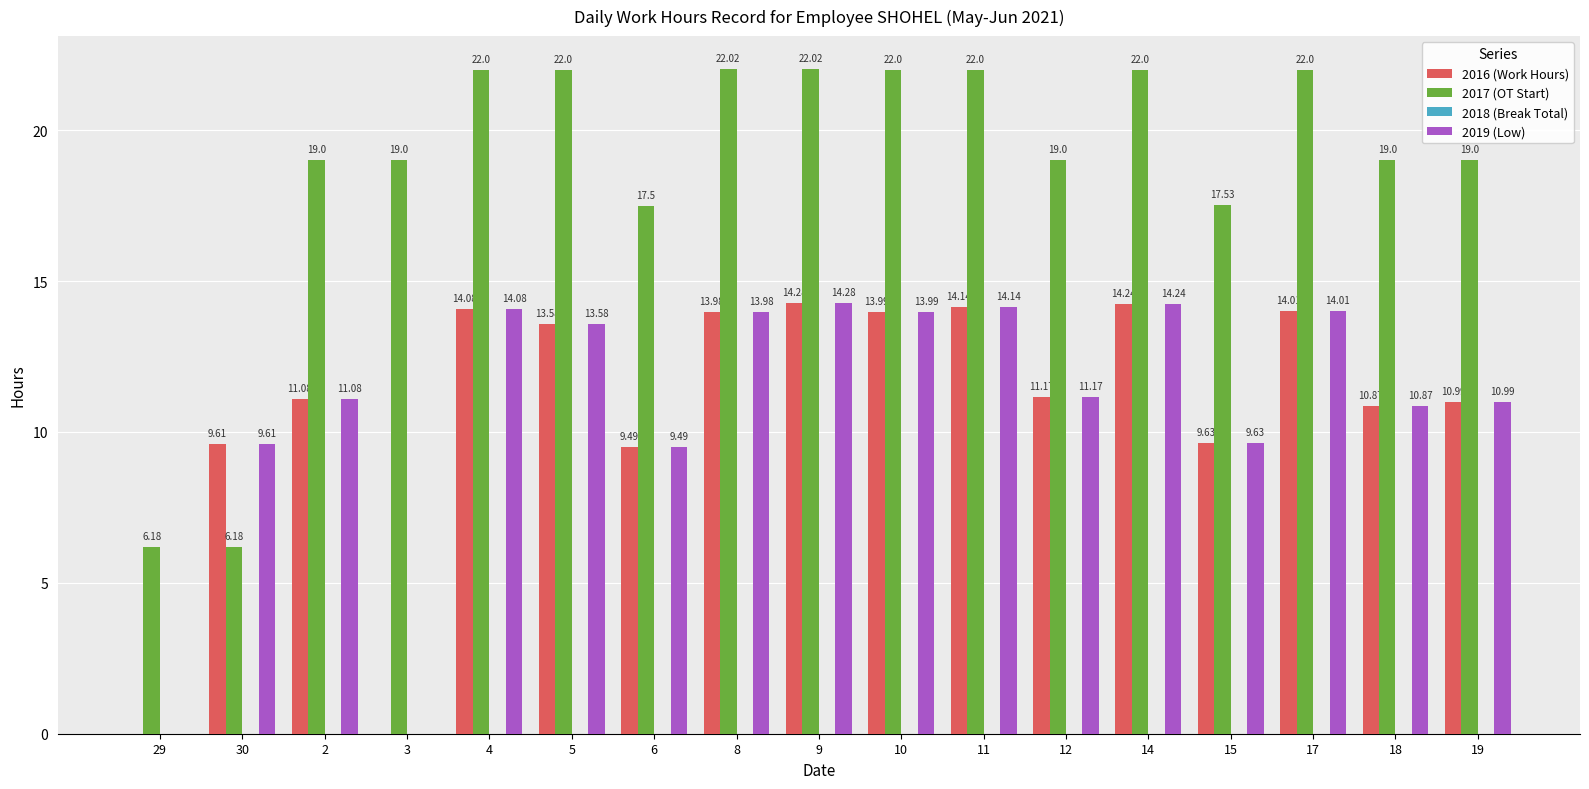

Is the value of 2017 (OT Start) at 8 greater than the value of 2019 (Low) at 18?

Yes